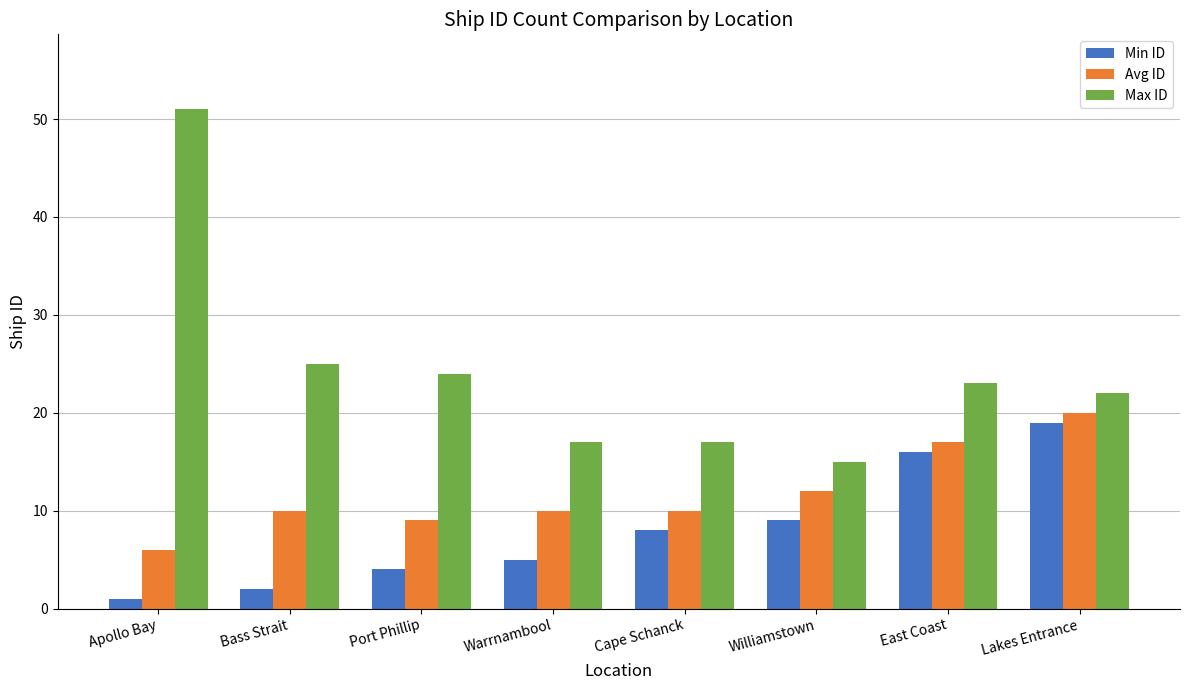

What is the total value across all series at Port Phillip?

37